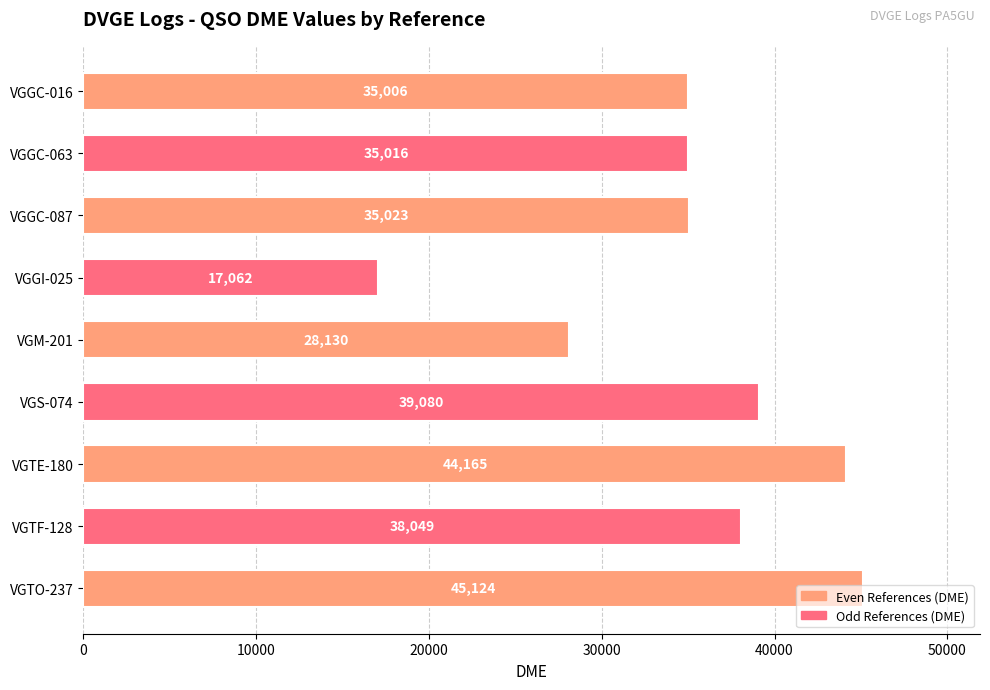

What is the smallest value displayed?

17062